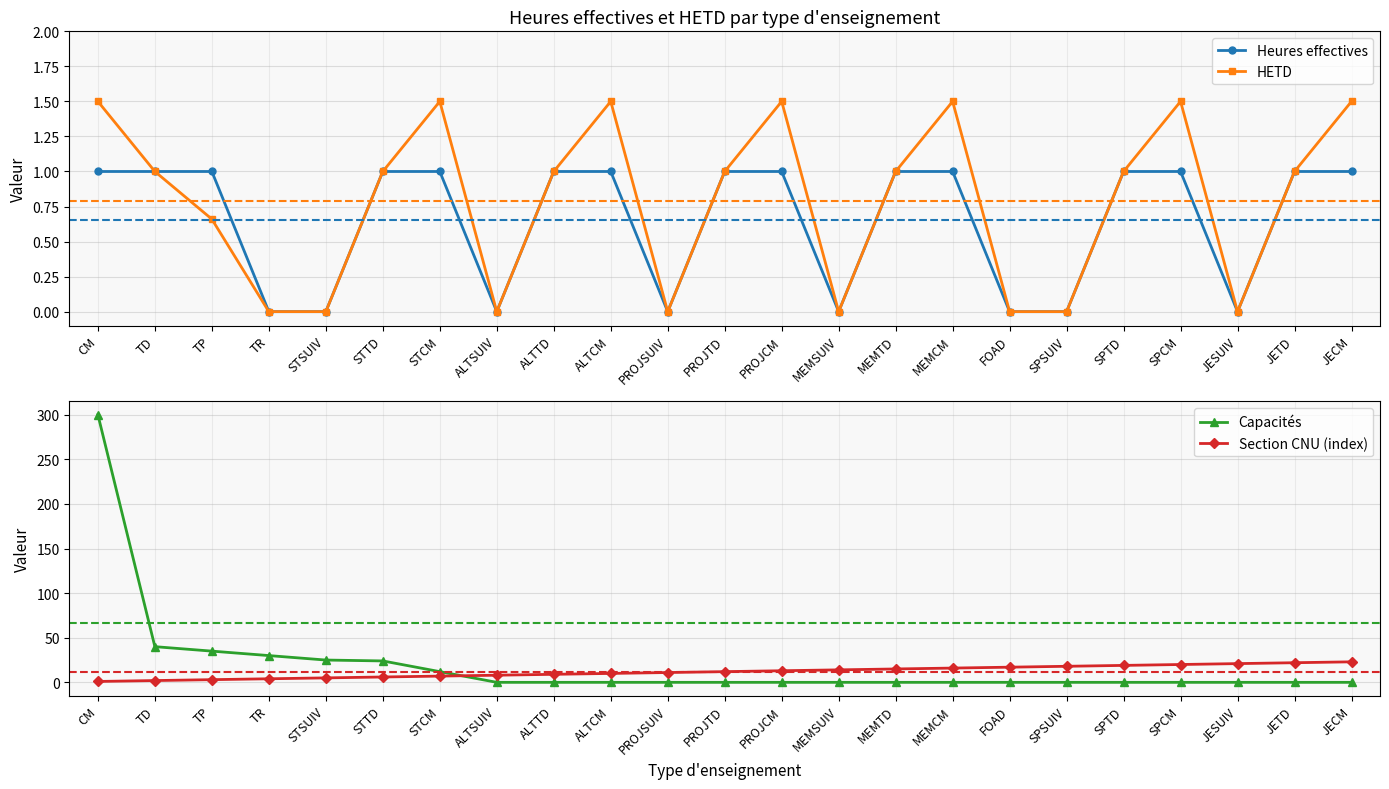

How many distinct data groups are displayed?

4